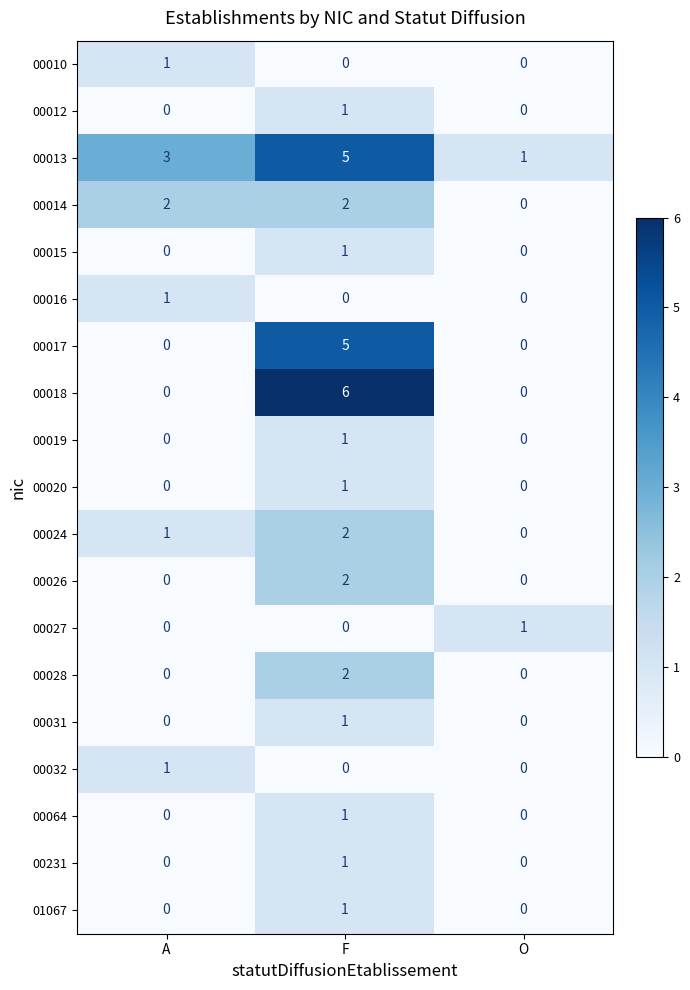

At which category does the chart reach its peak across all series?

F